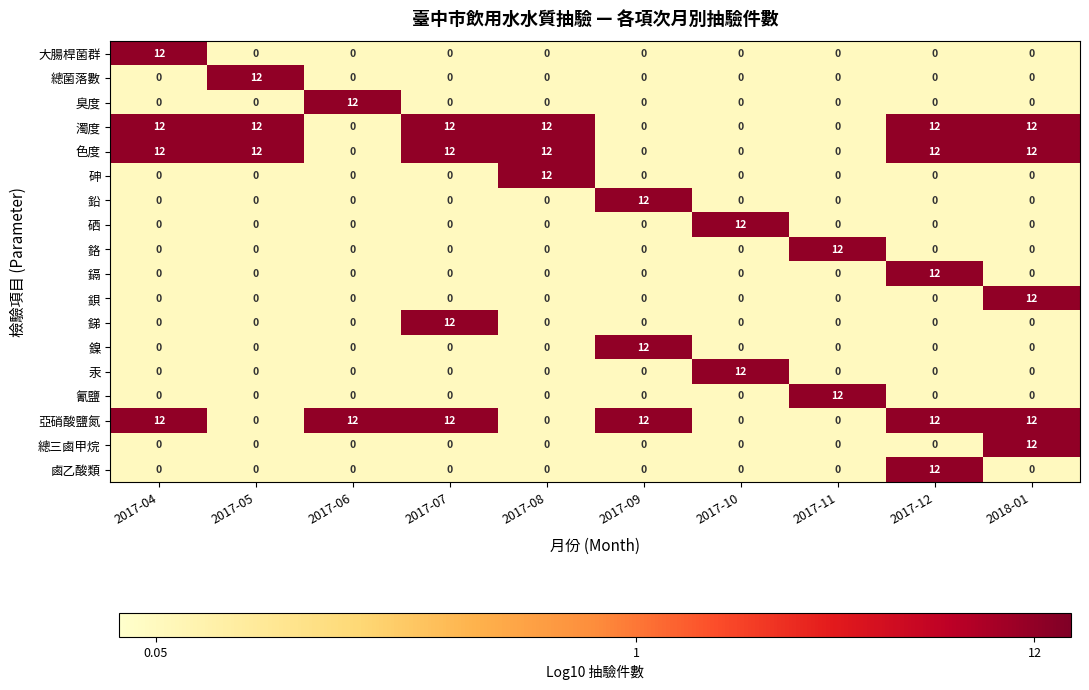

True or false: 總菌落數 has a value of 0 at 2017-12.

True